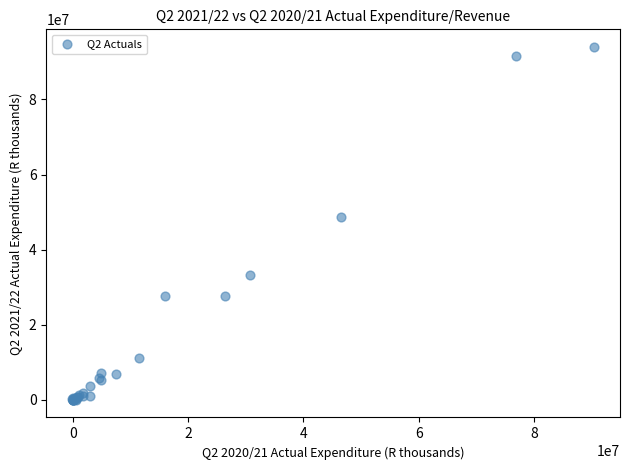

What Y value in the scatter plot is closest to 46984822?

48684147